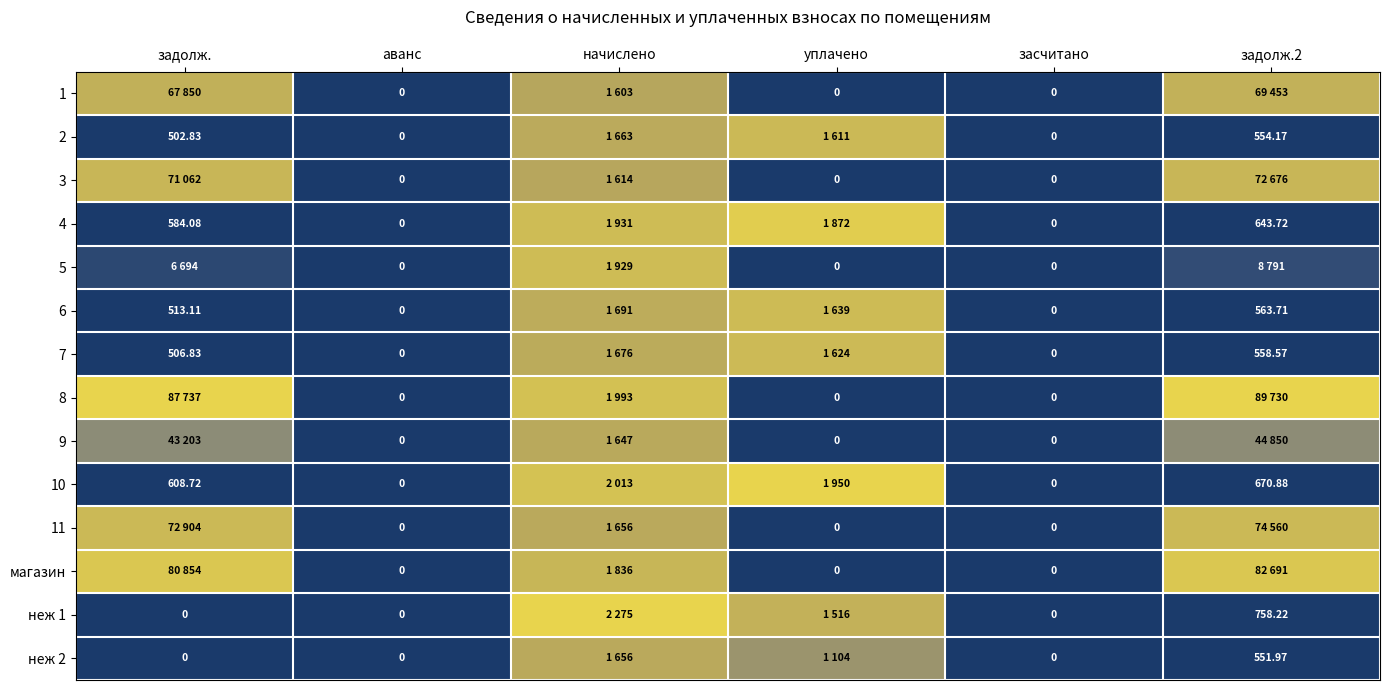

Is it true that 2 equals 0.0 at задолж.?

False